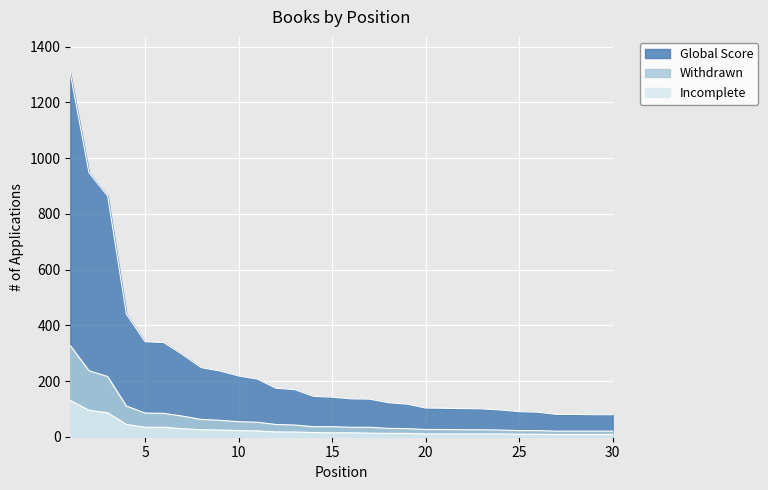

What are all the series names shown in the legend?

Global Score, Withdrawn, Incomplete